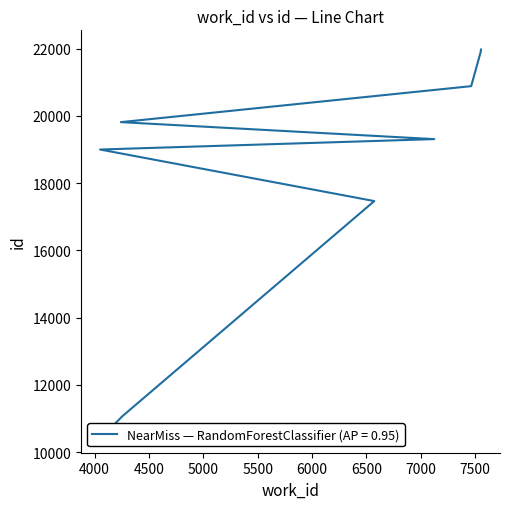

Reading left to right, transcribe all the data shown in this chart.

4099=10552	4253=11061	6572=17464	4050=18997	7124=19306	4241=19811	7463=20881	7551=21904	7551=21908	7553=21970